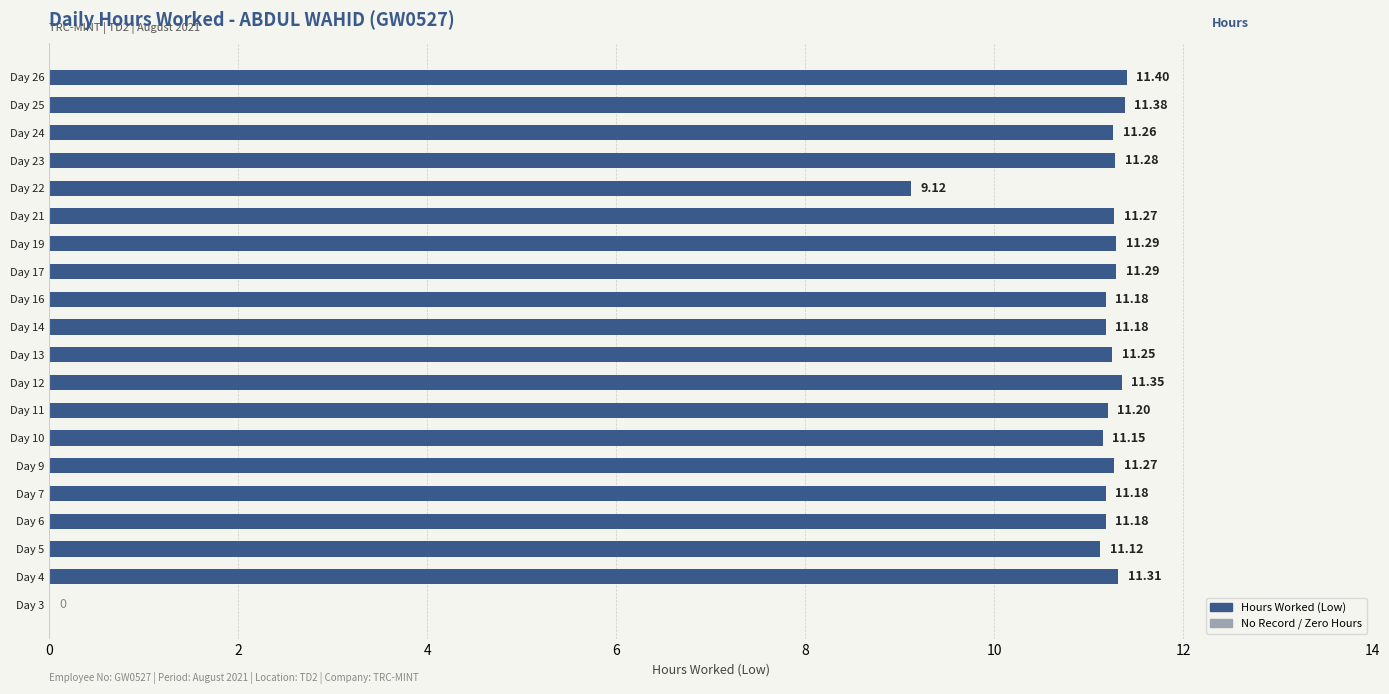

How many data points are above 11?

18